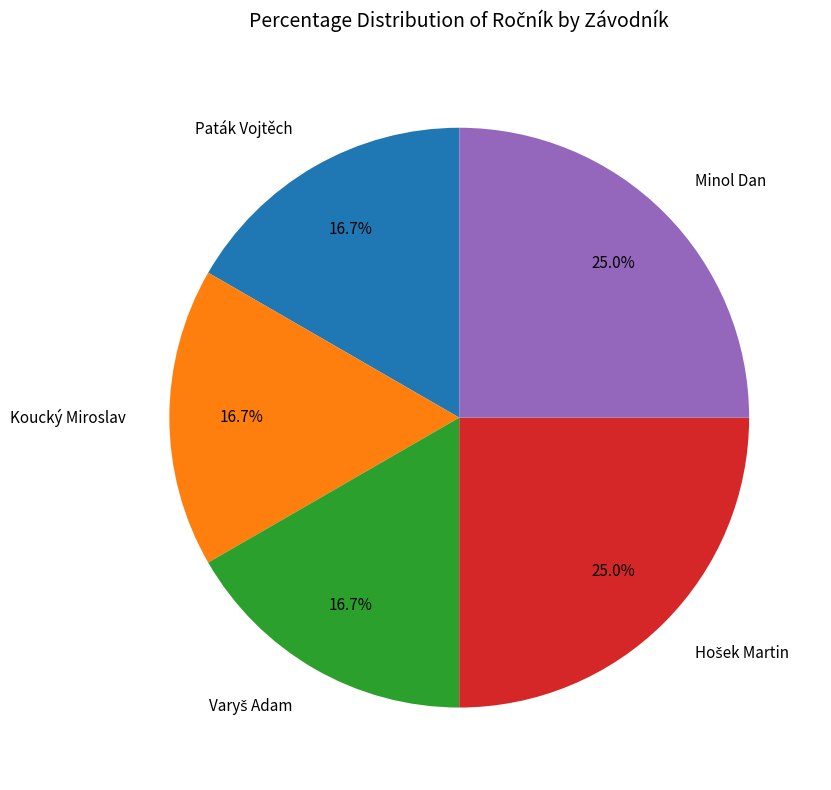

Count the number of slices in the pie.

5